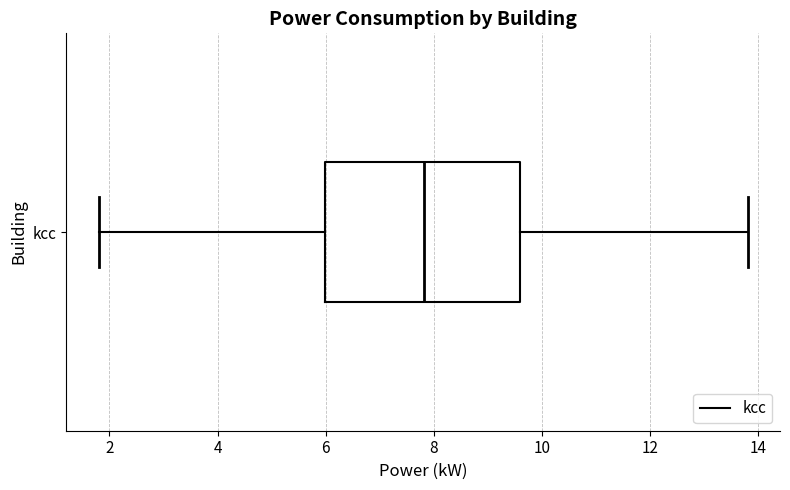

Read this box plot against the x-axis: the position of the median line, the range covered by the box, and the ends of both whiskers. The values are not printed on the chart, so give them approximately, as read against the axis.

median 7.8, box 6.0 to 9.6, whiskers 1.8 to 13.8